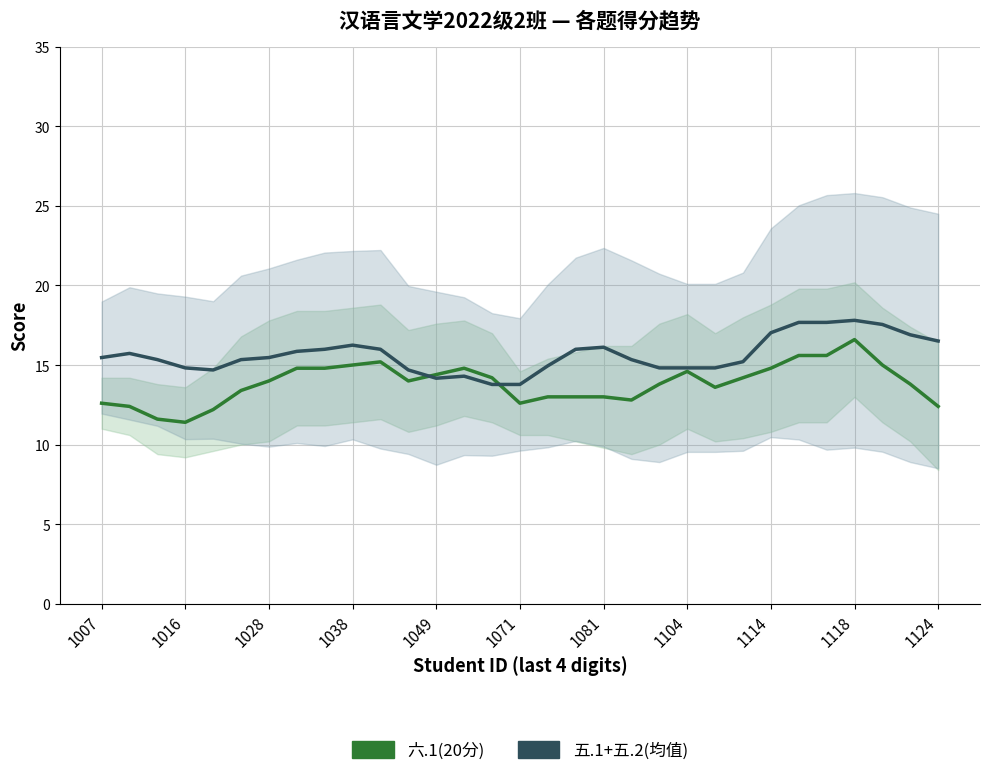

Rank the series by their maximum value, from lowest to highest.

六.1(20分), 五.1+五.2(均值)